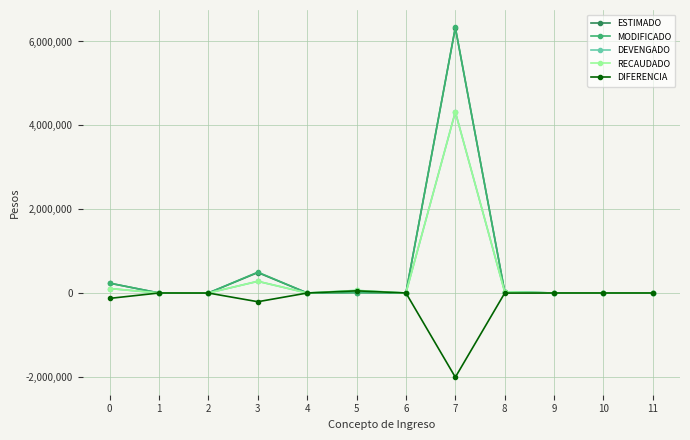

Which series has the largest total across all categories?

MODIFICADO